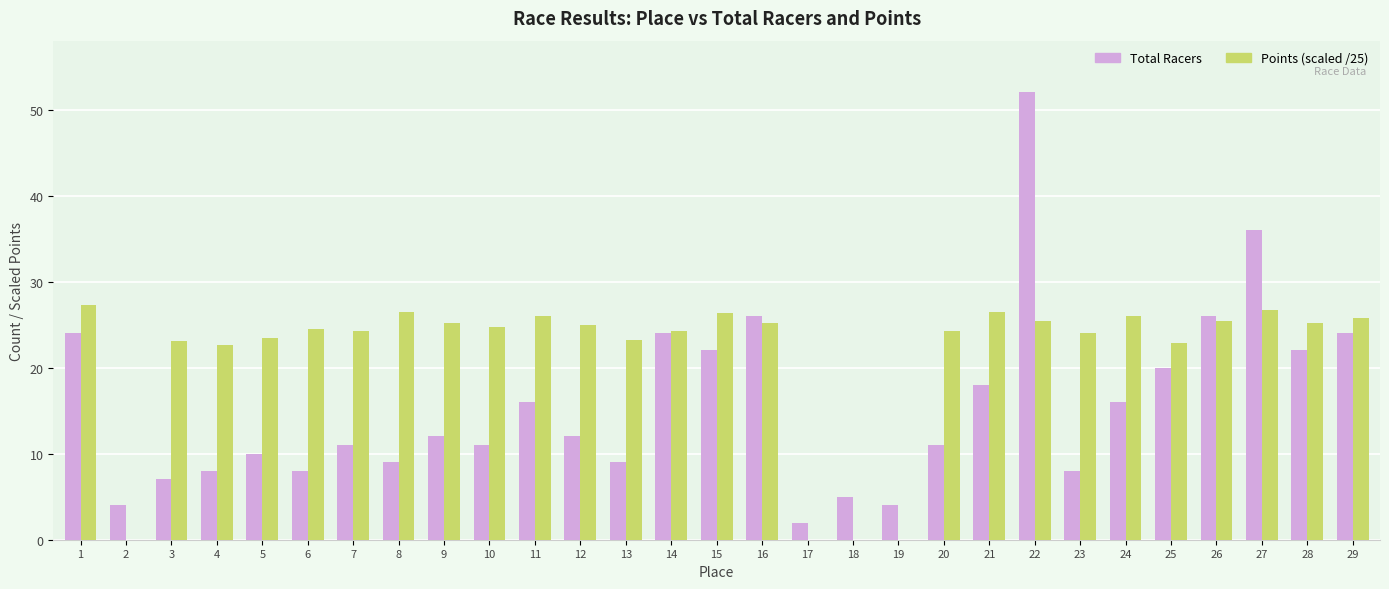

How many groups of bars are there?

29